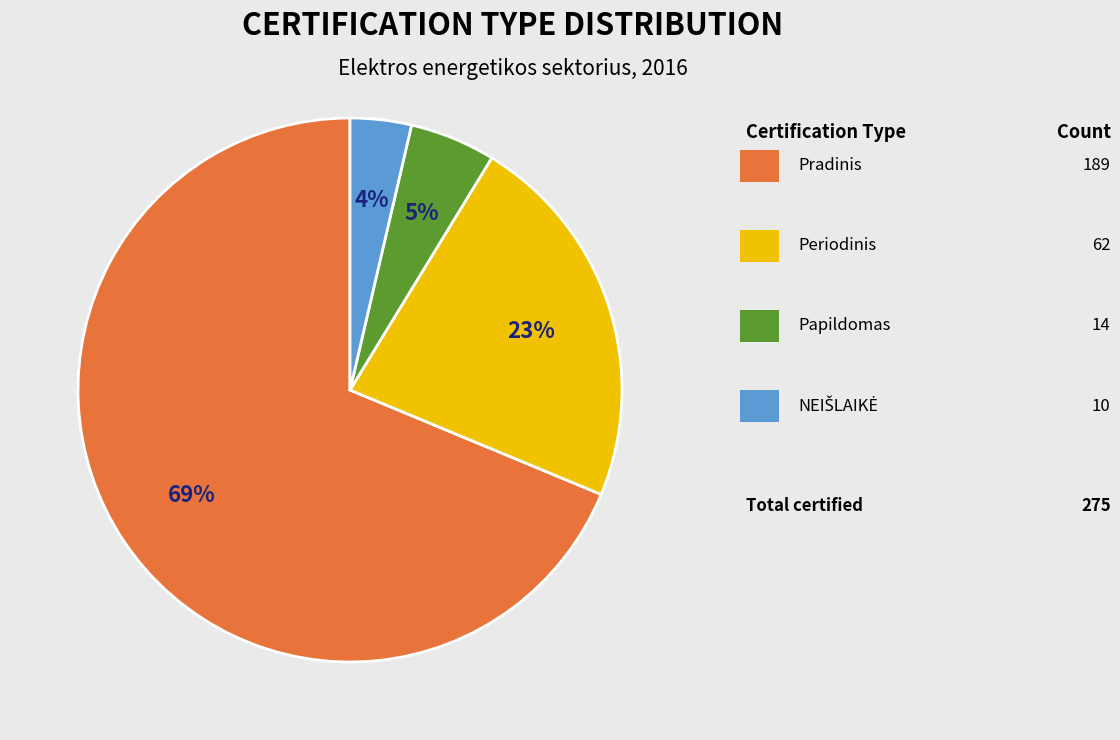

Is there any slice that represents more than half of the pie?

Yes